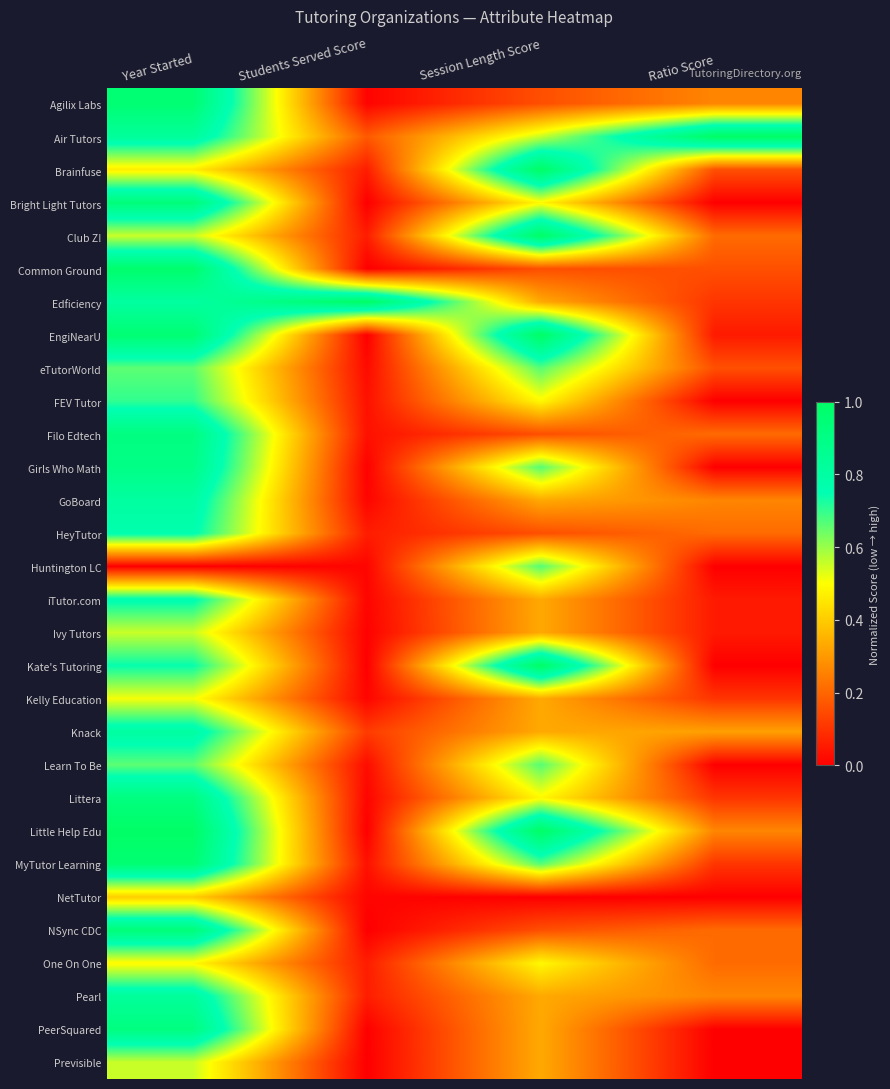

Count the number of categories in the chart.

4